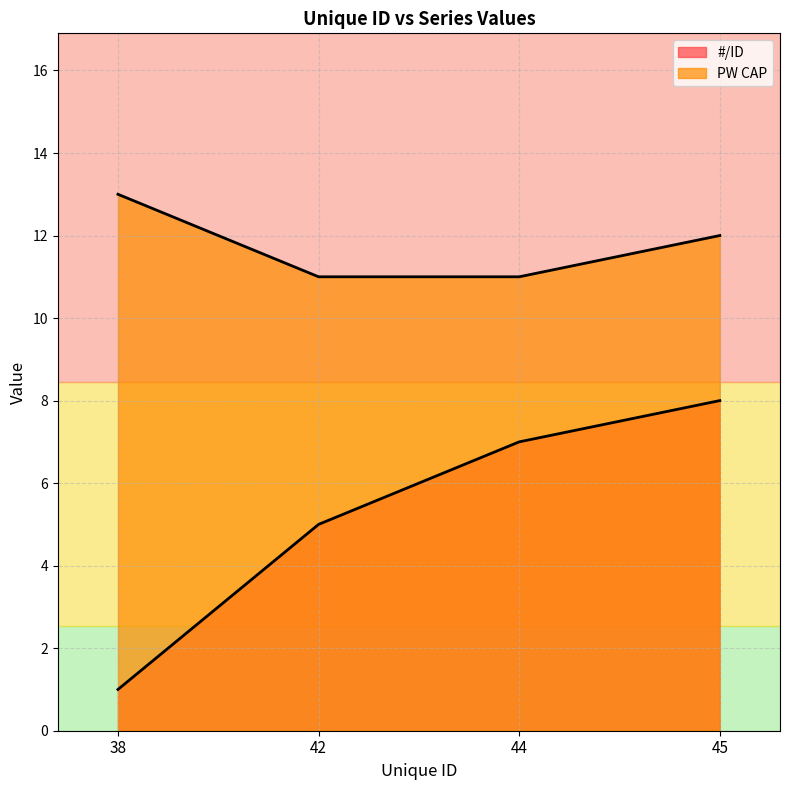

What is the average value of the PW CAP series?

12